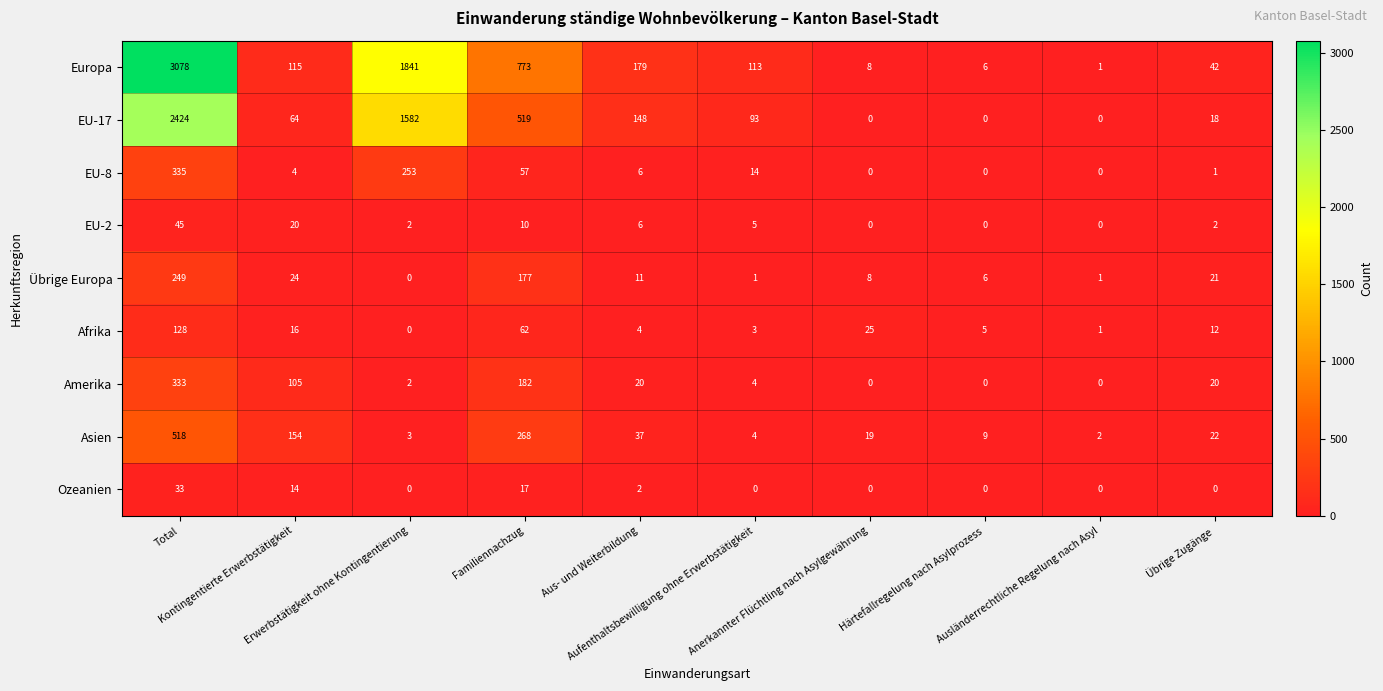

At how many categories does at least one series exceed 3021?

1